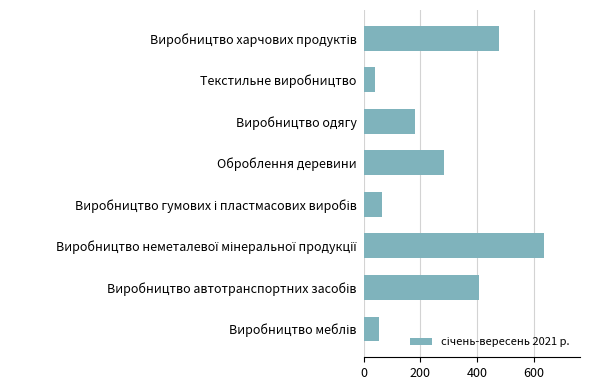

What is the value of the 3rd bar from the top?

180